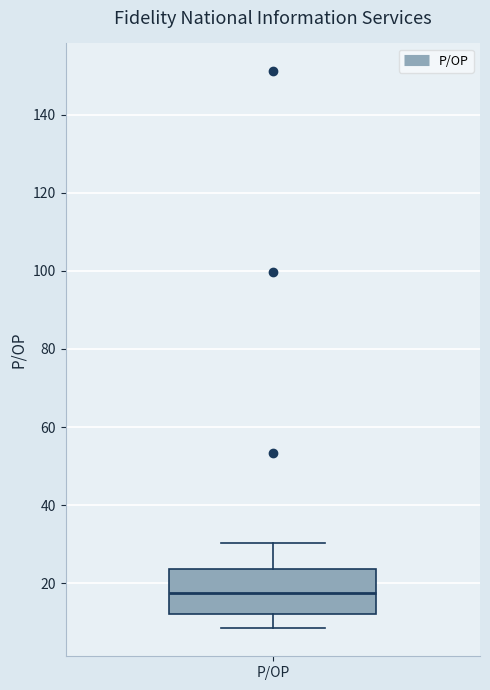

Where does the lower whisker of the box for P/OP end on the y-axis? The values are not printed on the chart, so give them approximately, as read against the axis.

8